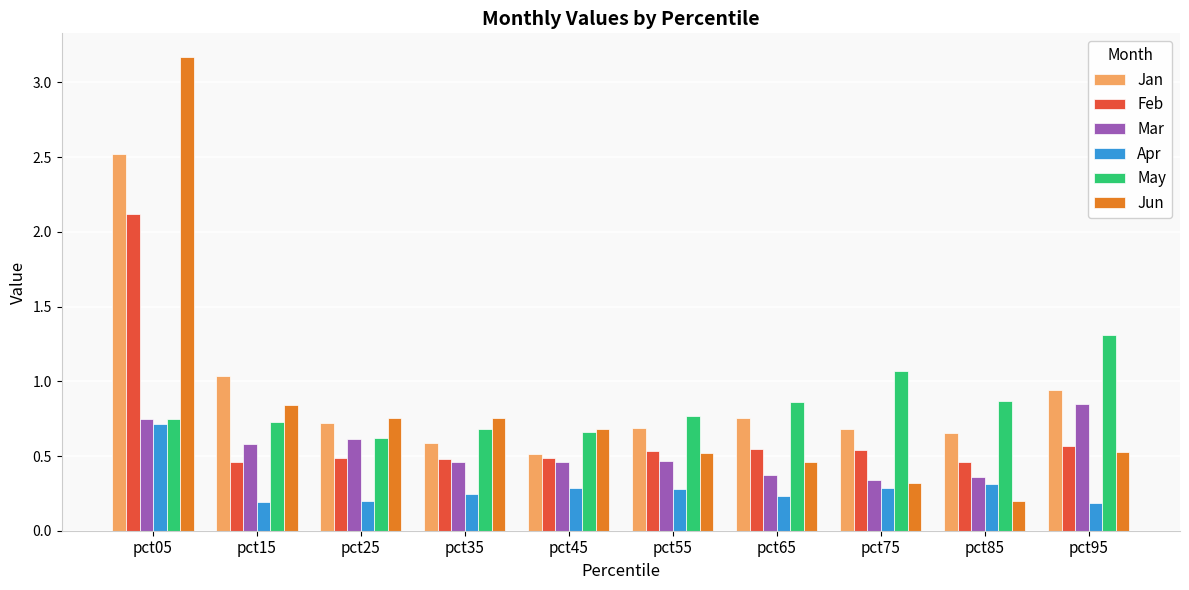

What is the maximum value shown in the chart?

3.2